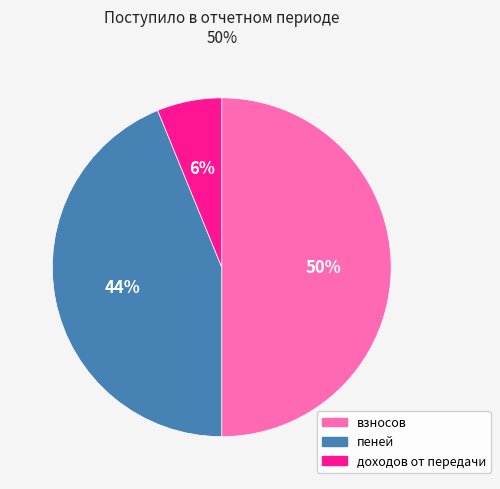

The взносов slice represents 50% of the pie. True or false?

True